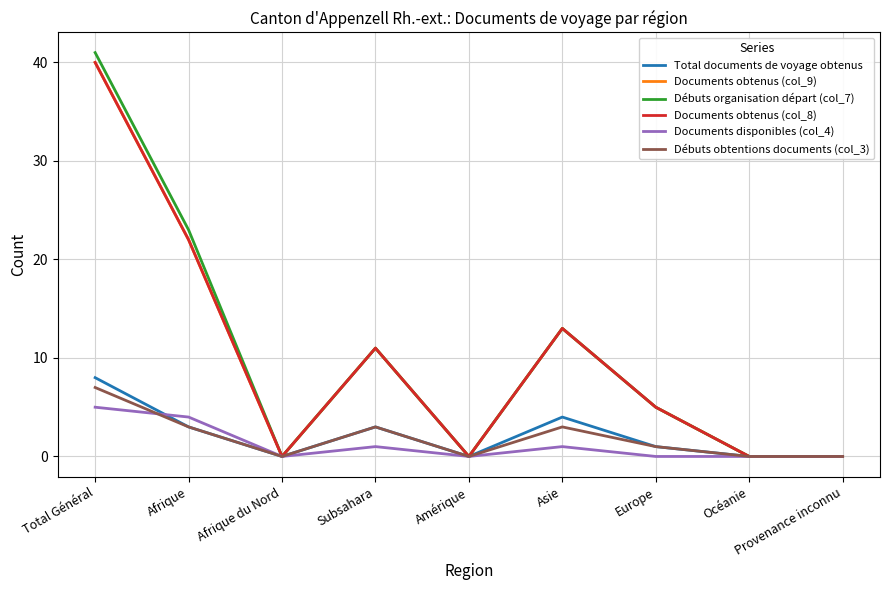

Rank the categories by Débuts organisation départ (col_7) value from lowest to highest.

Afrique du Nord, Amérique, Océanie, Provenance inconnu, Europe, Subsahara, Asie, Afrique, Total Général